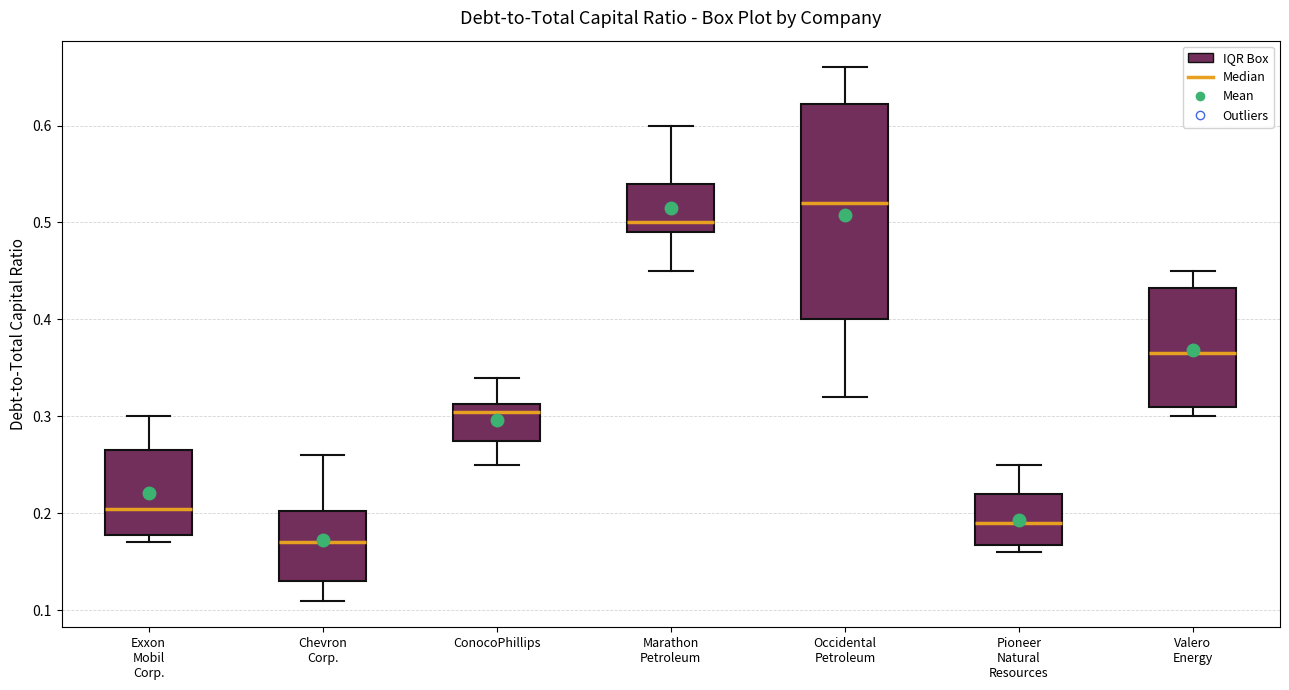

Comparing the boxes themselves (not the whiskers), which one is the tallest?

Occidental Petroleum